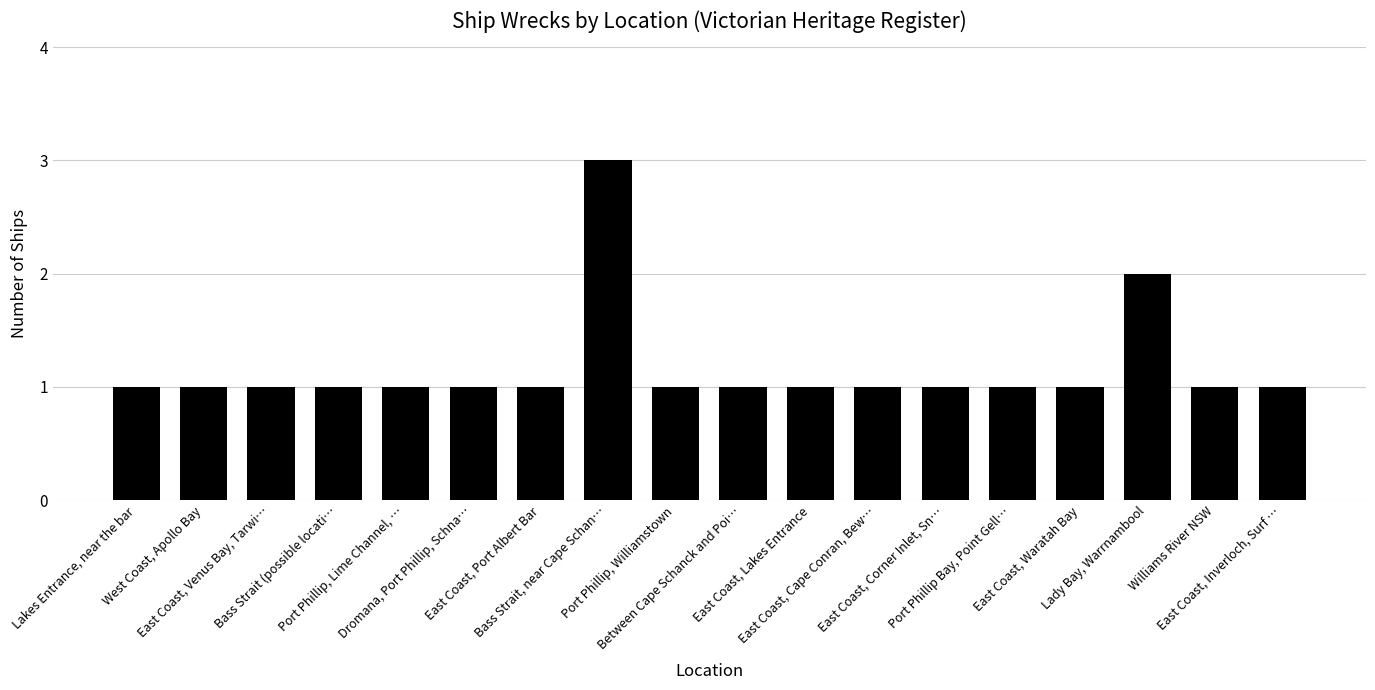

True or false: the data shows 1 at East Coast, Lakes Entrance.

True